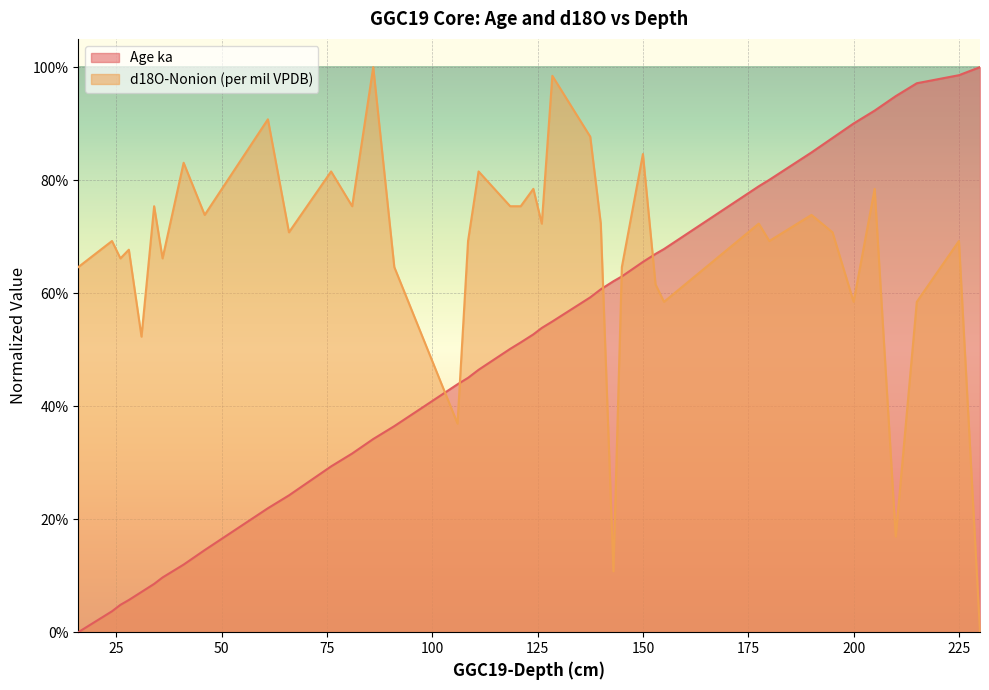

In d18O-Nonion (per mil VPDB), how many points are higher than both neighbors (excluding endpoints)?

15